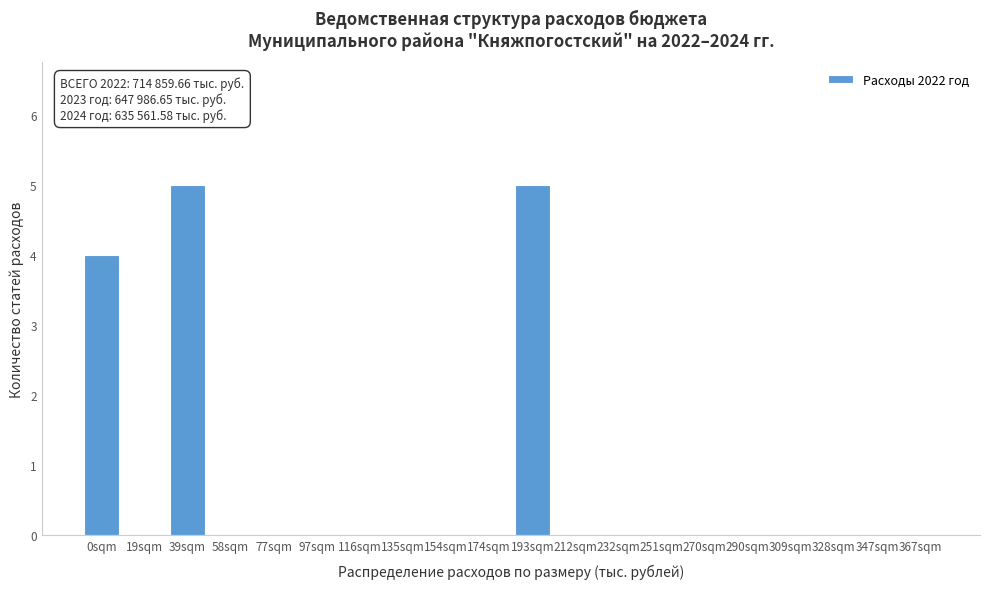

Reading right to left, what are all the values shown in this chart?

367sqm=0	347sqm=0	328sqm=0	309sqm=0	290sqm=0	270sqm=0	251sqm=0	232sqm=0	212sqm=0	193sqm=5	174sqm=0	154sqm=0	135sqm=0	116sqm=0	97sqm=0	77sqm=0	58sqm=0	39sqm=5	19sqm=0	0sqm=4